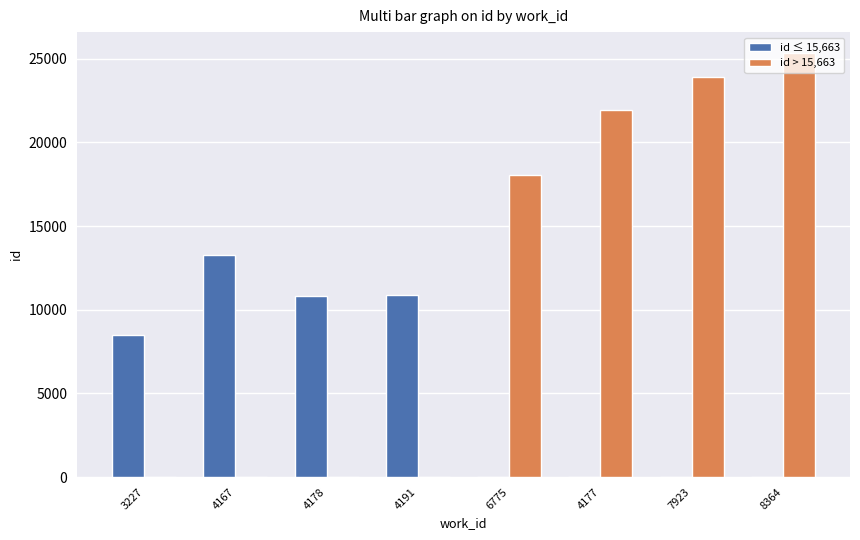

The id > 15,663 series shows -8341 at 3227. True or false?

False